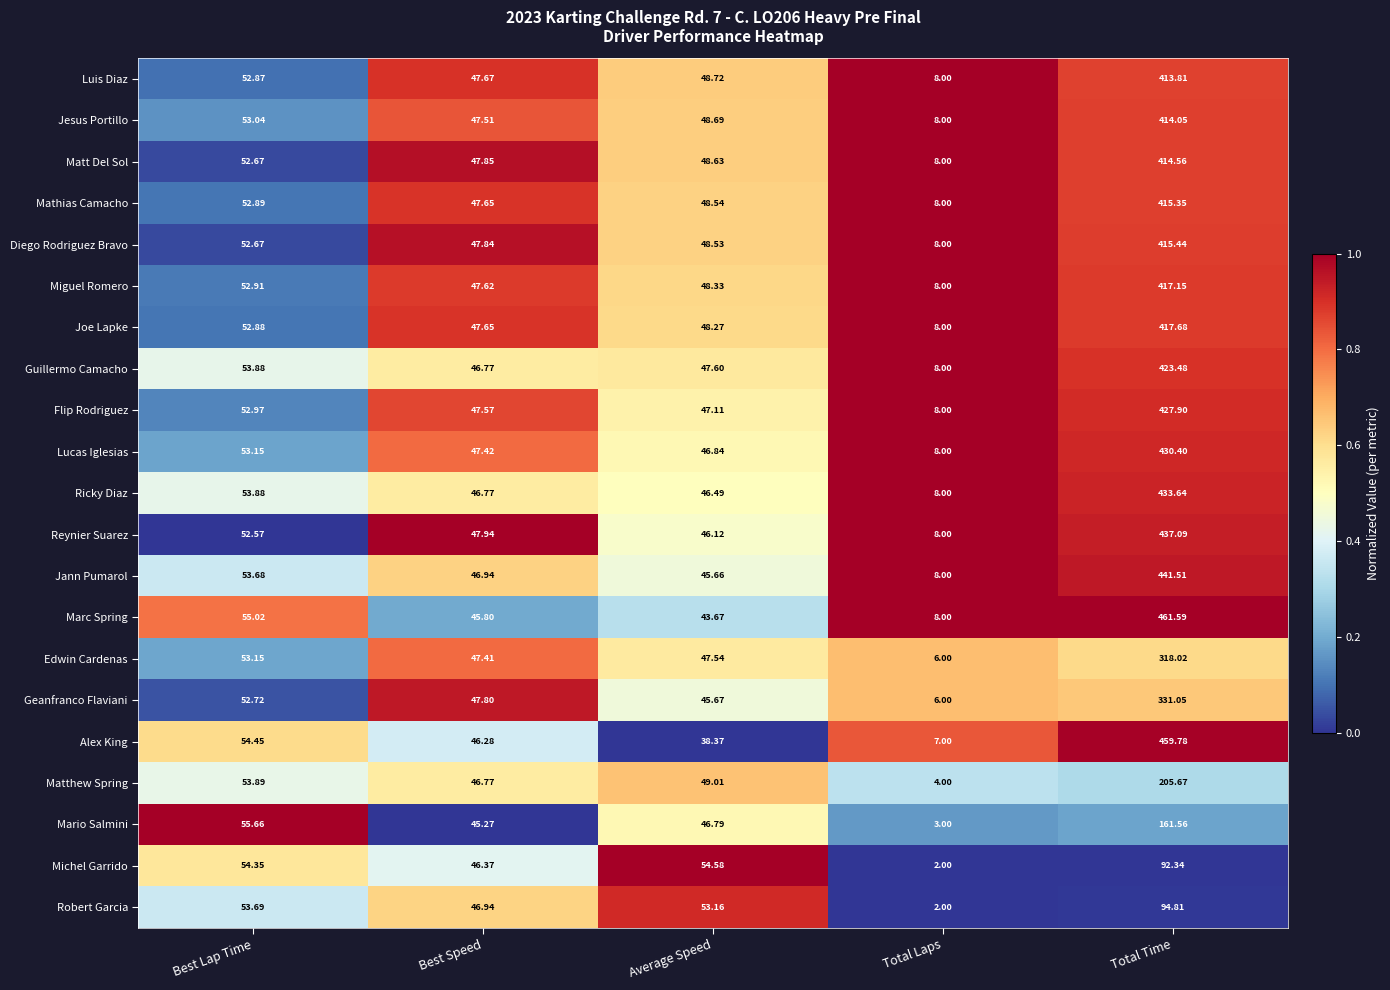

Between Best Lap Time and Total Laps, which series saw the biggest shift?

Mario Salmini